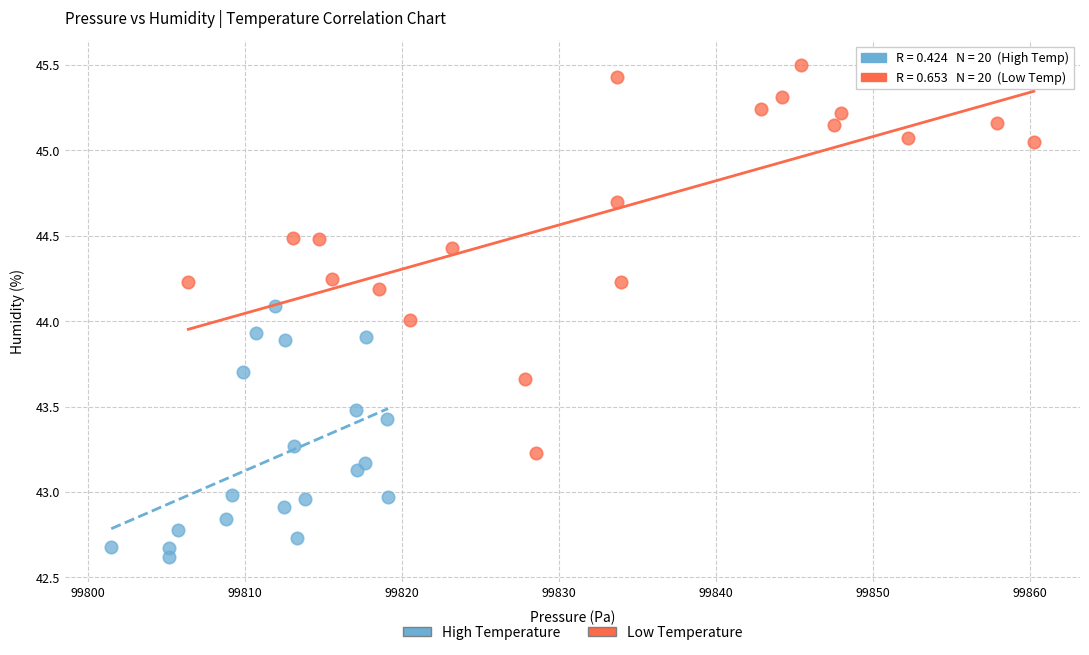

Which series has the largest Y range (max minus min)?

Low Temperature